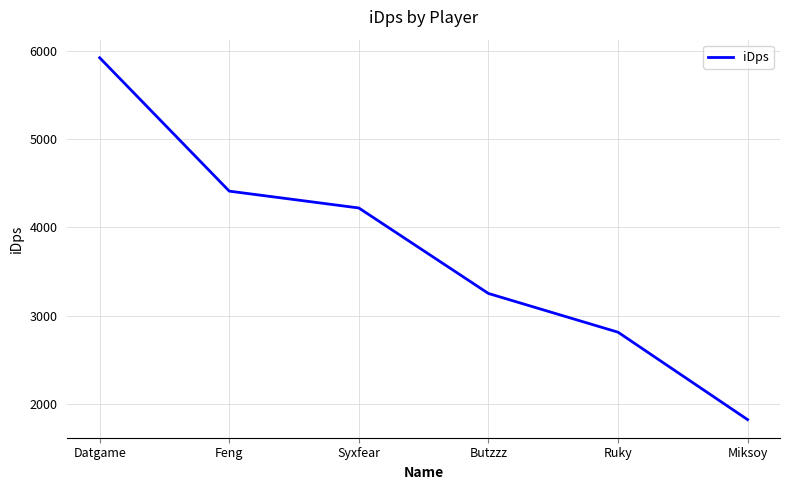

List the labels in order of value, smallest first.

Miksoy, Ruky, Butzzz, Syxfear, Feng, Datgame